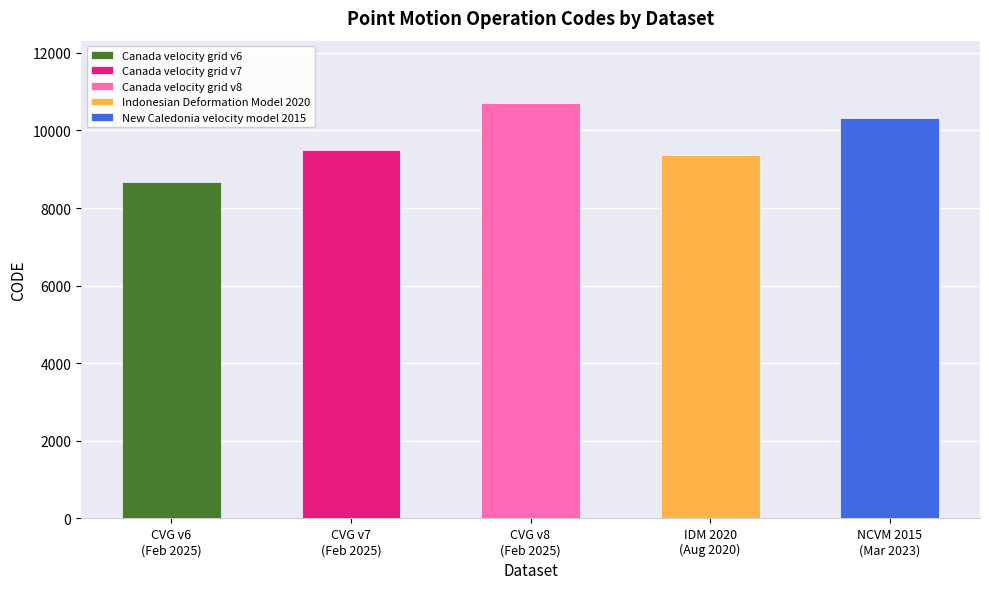

What is the label of the 1st bar from the left?

Canada velocity grid v6